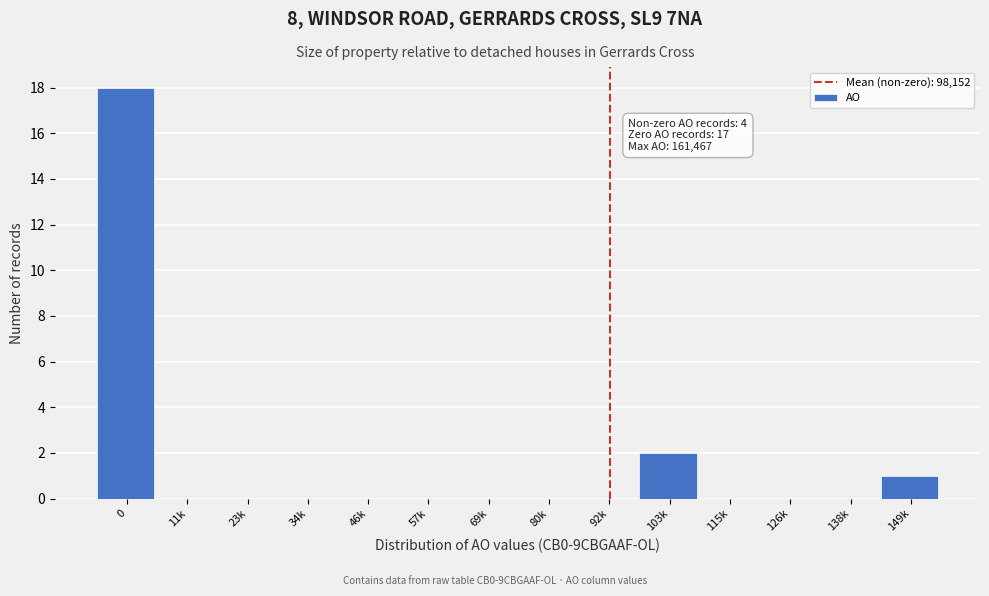

Reading left to right, list all the values displayed in this chart.

0=18	11k=0	23k=0	34k=0	46k=0	57k=0	69k=0	80k=0	92k=0	103k=2	115k=0	126k=0	138k=0	149k=1